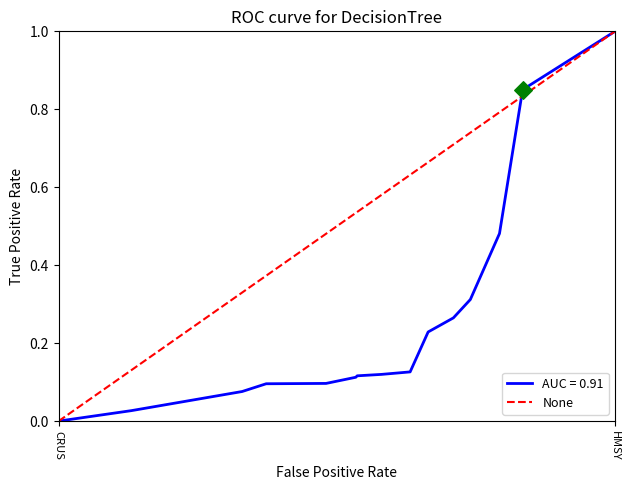

What is the change in value from CRUS to HMSY?

+1